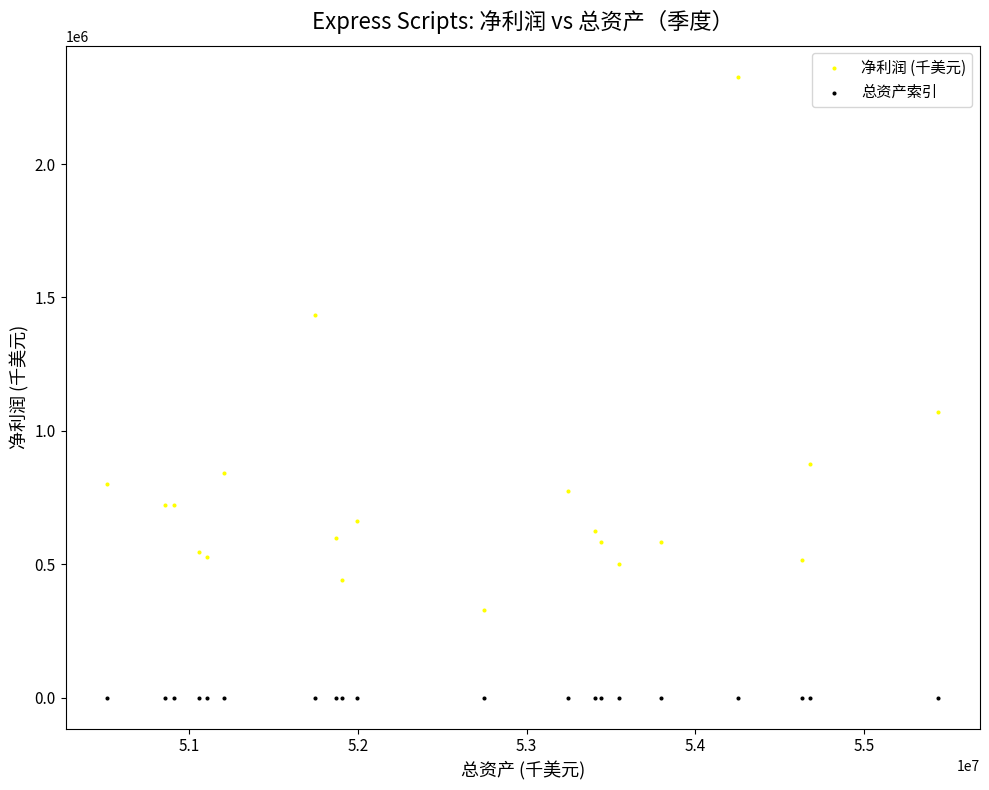

Which series contains the lowest Y value?

总资产索引